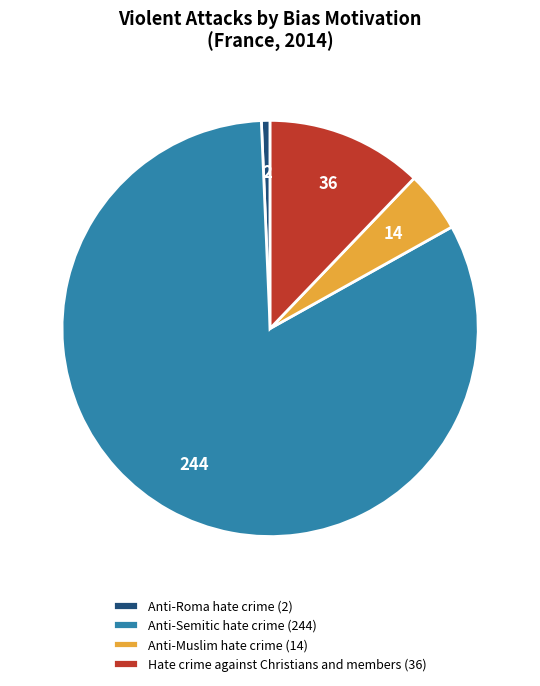

Is it true that Anti-Roma hate crime (2) is 1% of the pie?

True